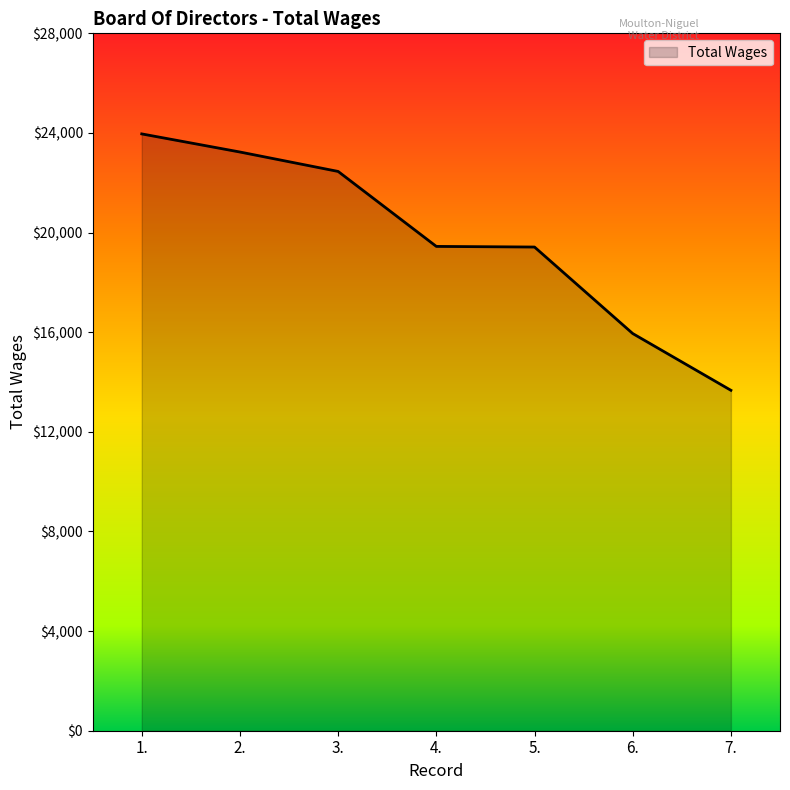

What is the smallest value displayed?

13668